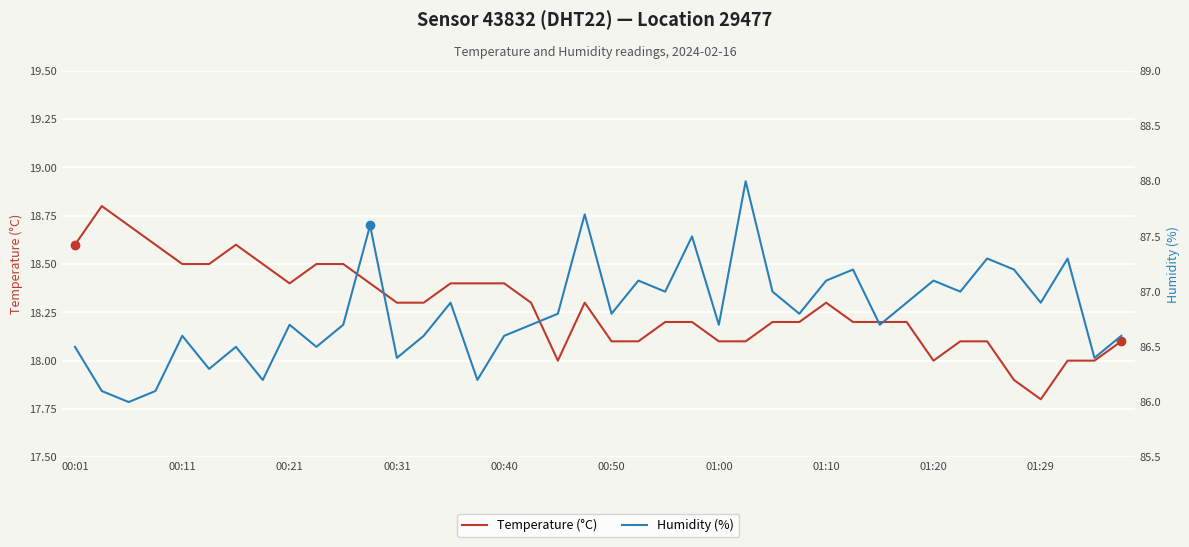

The value of Temperature (°C) at 01:20 is 7.7. True or false?

False